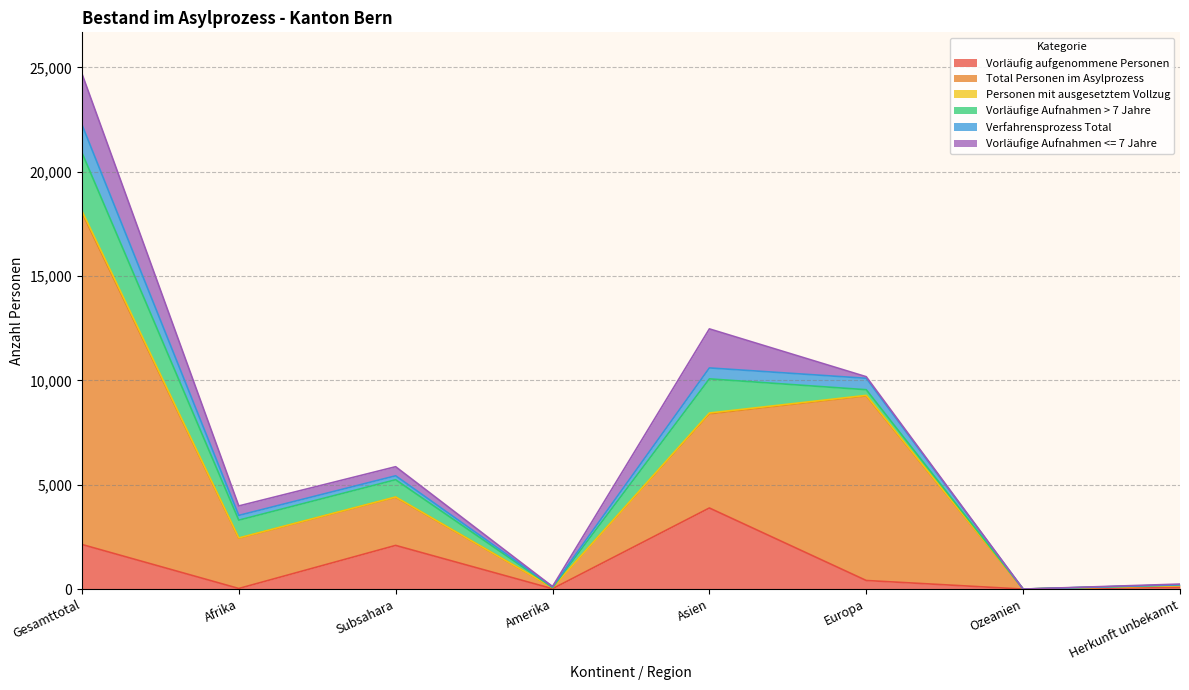

At which category does Verfahrensprozess Total reach its first local peak?

Subsahara